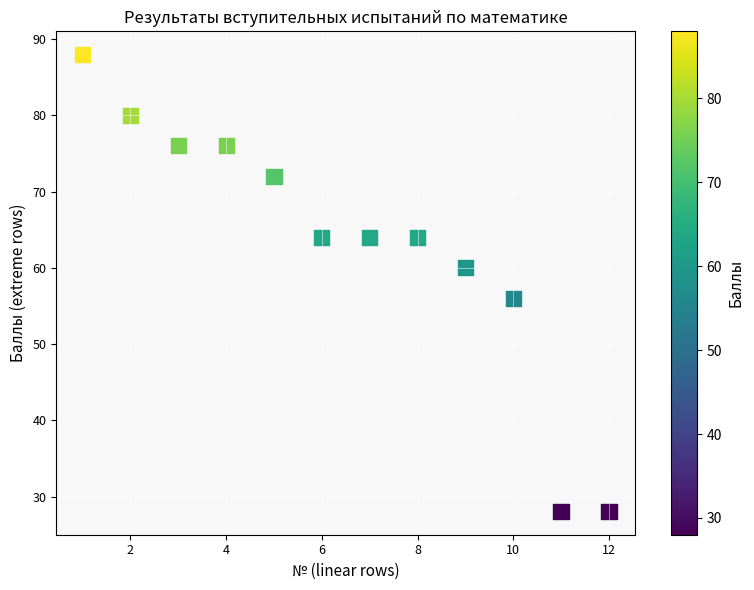

What is the range of X values (max minus min)?

11